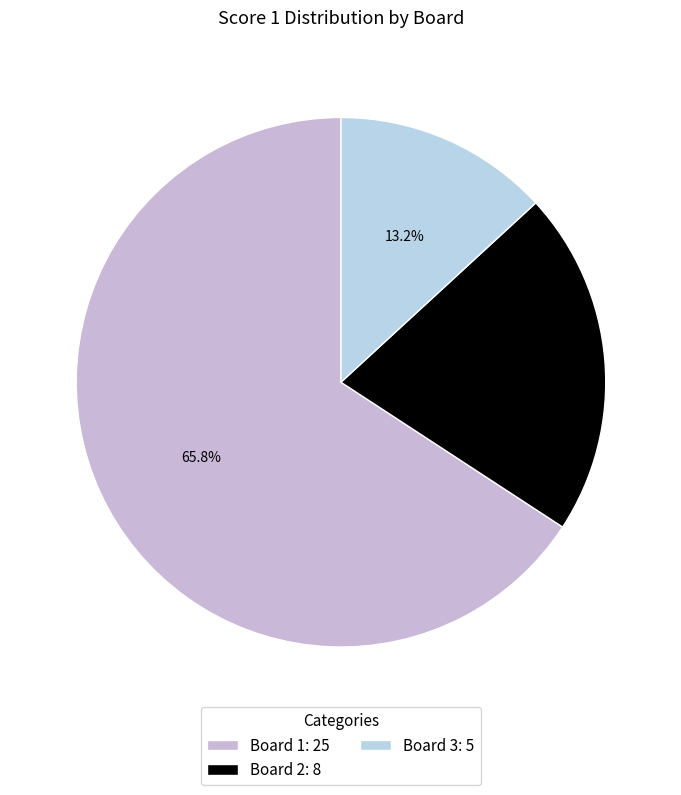

Is it true that Board 3 is 2% of the pie?

False